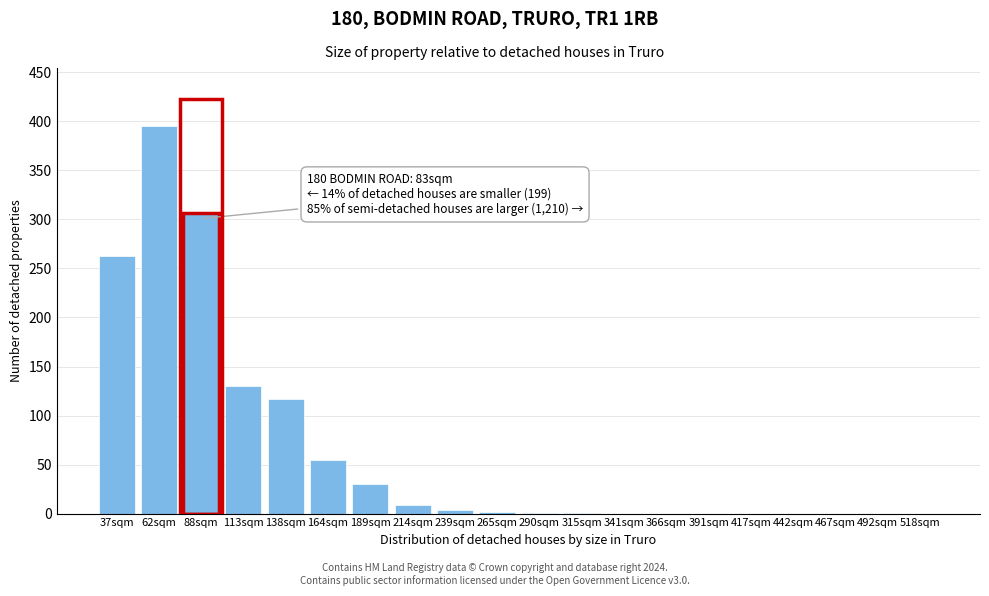

What is the change in value from 88sqm to 417sqm?

-307